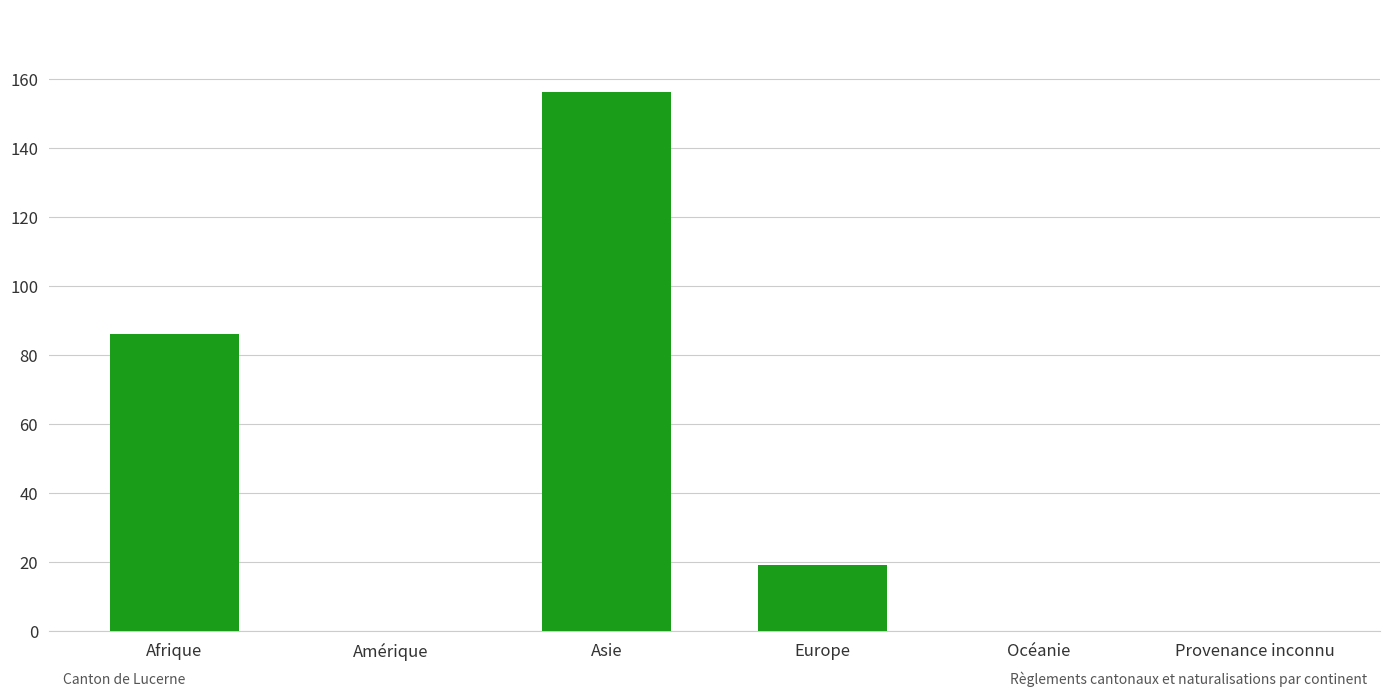

What is the change in value from Amérique to Europe?

+19